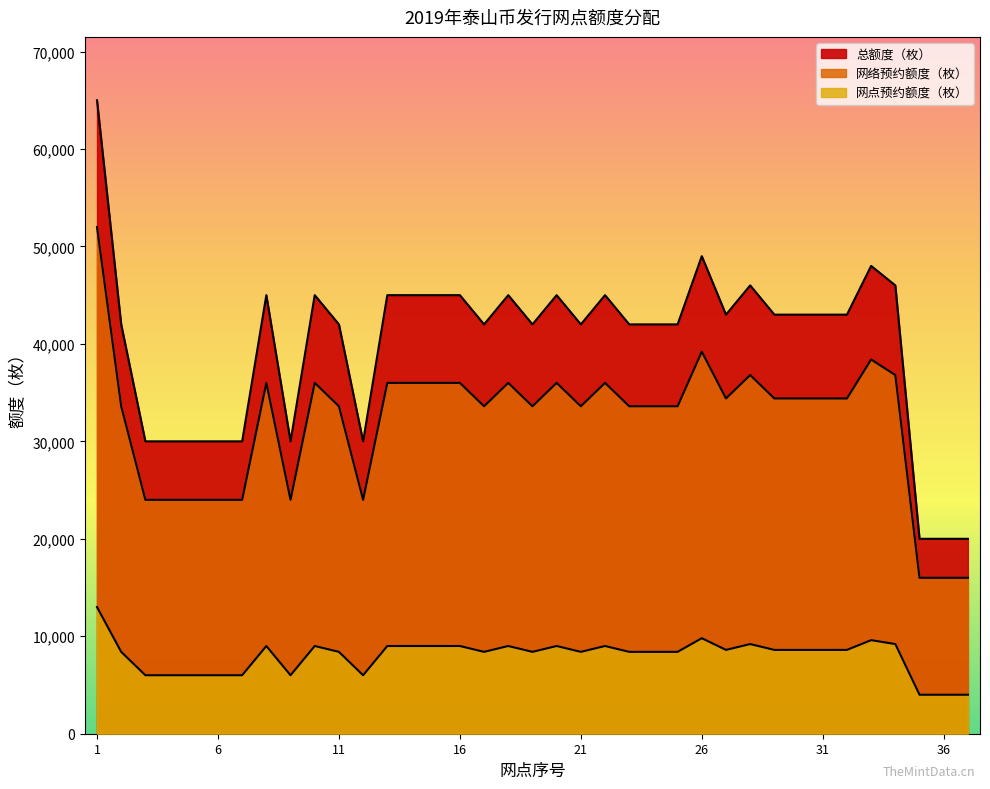

Is it true that 总额度（枚） equals 18767 at 22?

False